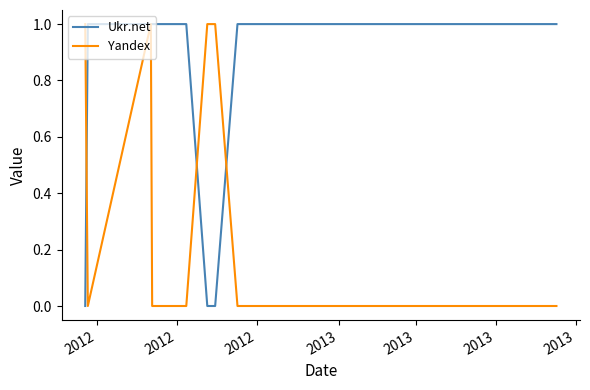

Rank the series by their average value, from highest to lowest.

Ukr.net, Yandex